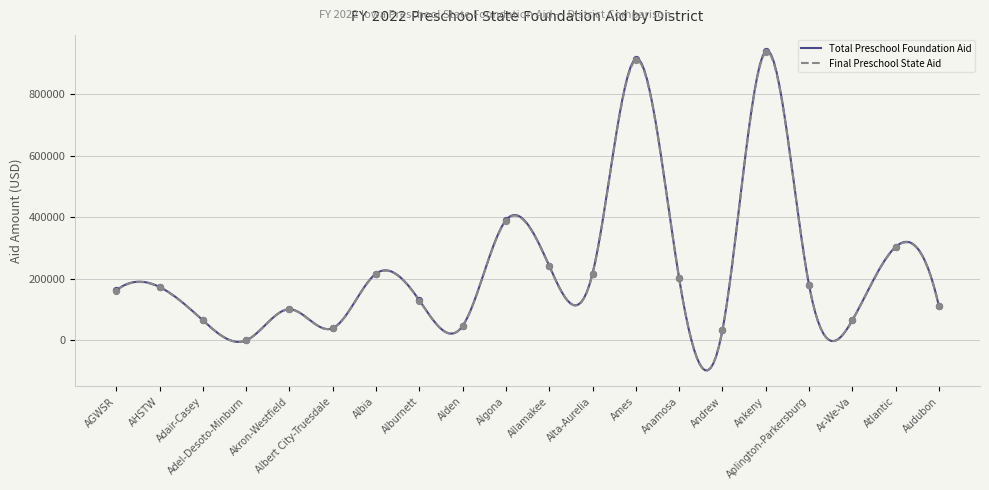

Which series contains the lowest Y value?

Total Preschool Foundation Aid